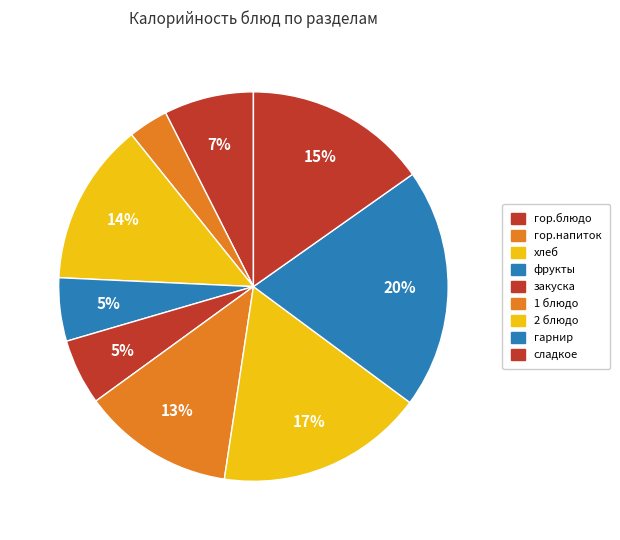

To the nearest percent, what portion does гор.блюдо represent?

7%